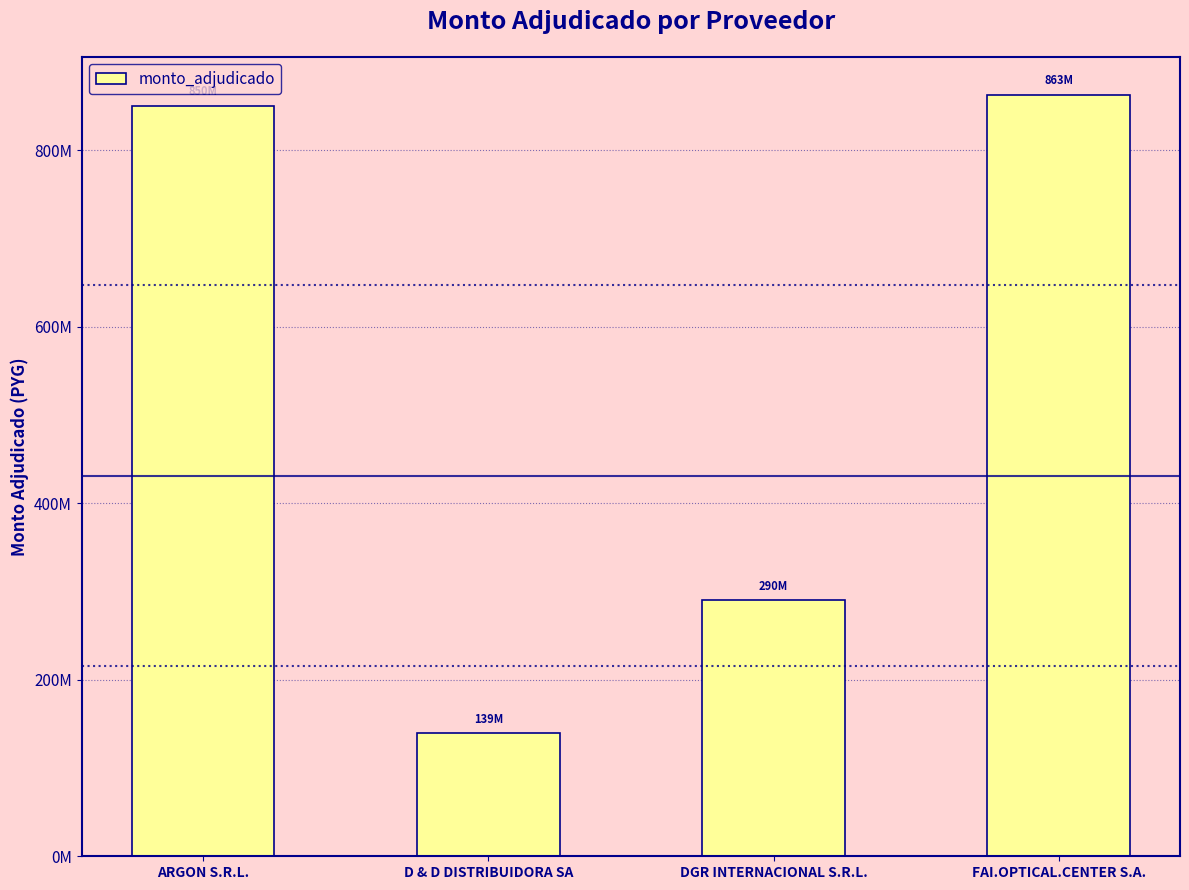

Reading left to right, what are all the values shown in this chart?

ARGON S.R.L.=850494530	D & D DISTRIBUIDORA SA=139200000	DGR INTERNACIONAL S.R.L.=289999990	FAI.OPTICAL.CENTER S.A.=863049000